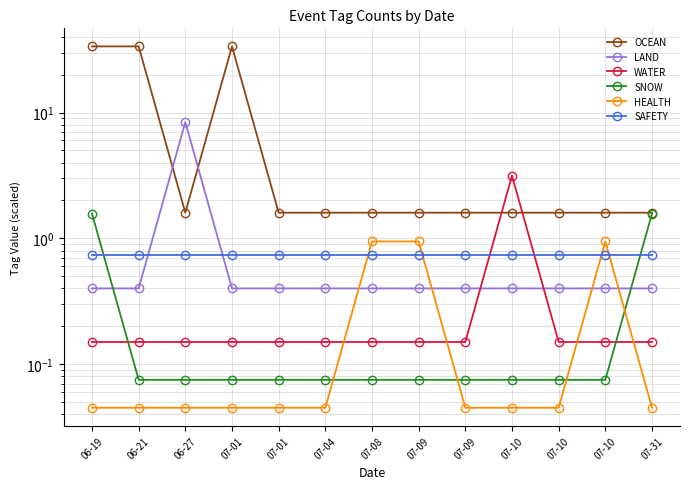

The SAFETY series shows 0.4 at 06-27. True or false?

False